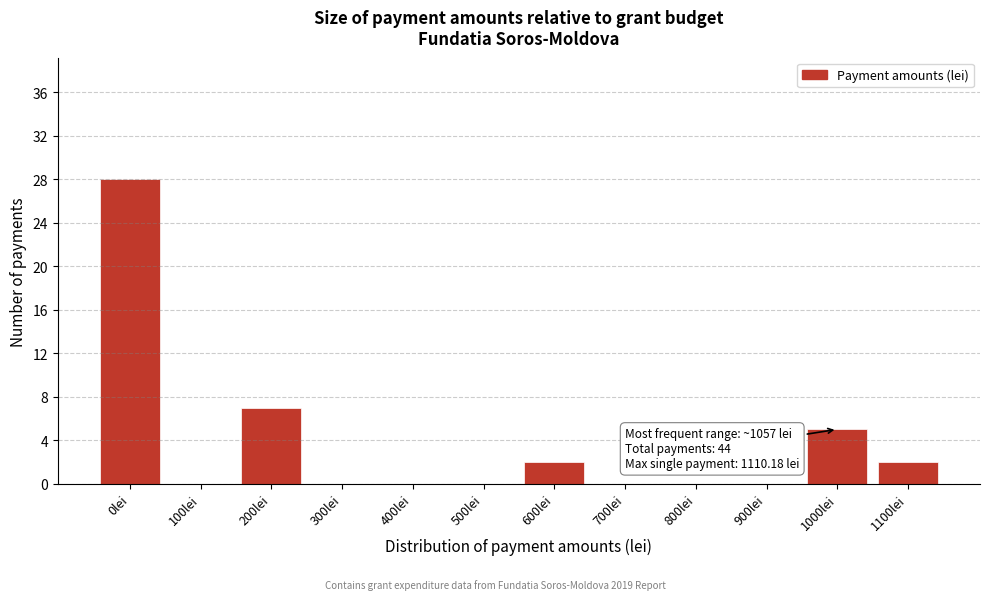

Reading left to right, what are all the values shown in this chart?

0lei=28	100lei=0	200lei=7	300lei=0	400lei=0	500lei=0	600lei=2	700lei=0	800lei=0	900lei=0	1000lei=5	1100lei=2